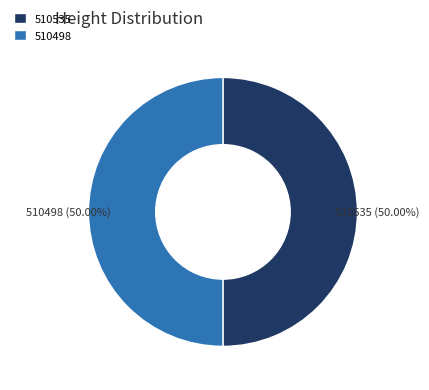

What percentage is the 510535 slice, to the nearest percent?

50%